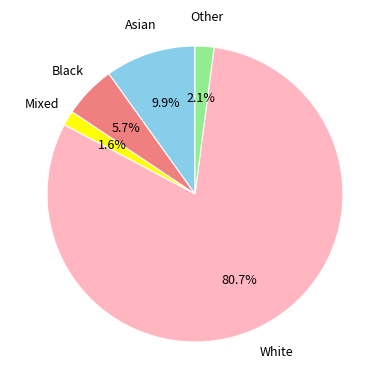

How many slices are in this pie chart?

5